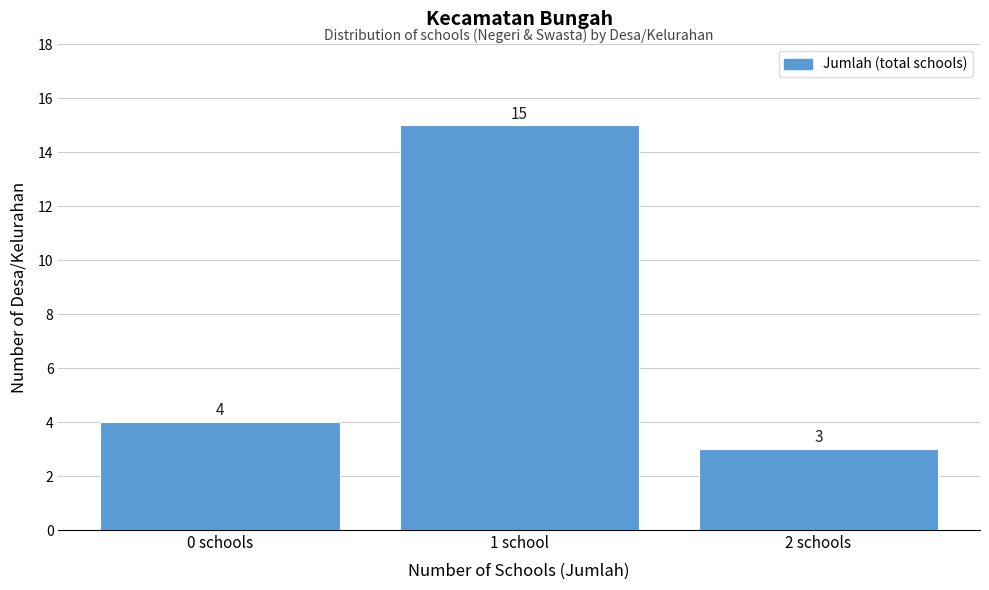

Reading left to right, list all the values displayed in this chart.

0 schools=4	1 school=15	2 schools=3